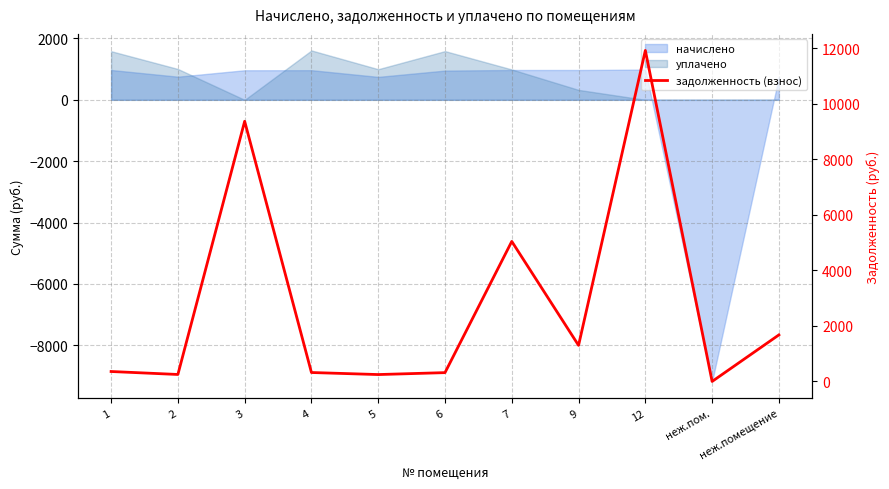

What is the difference between the second highest and second lowest values?

9120.8